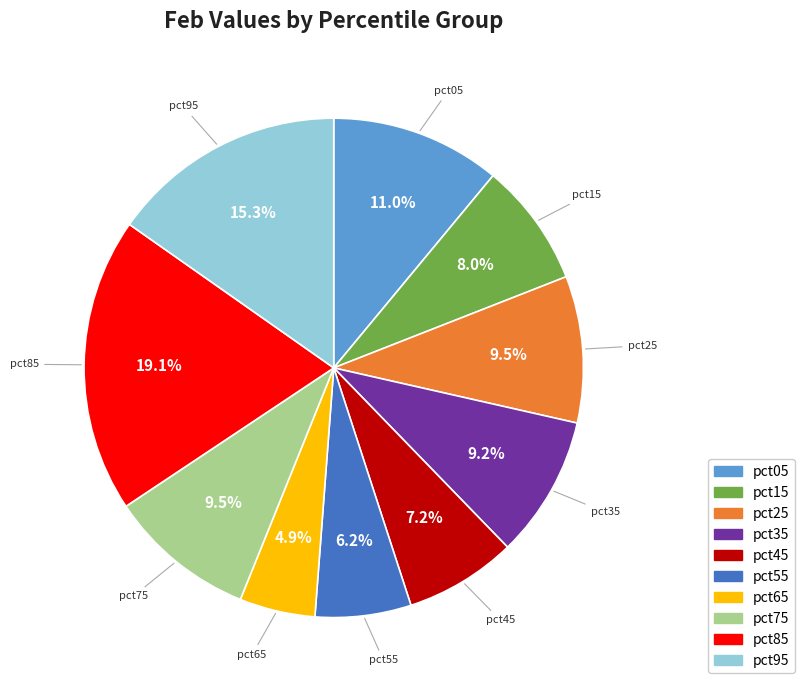

To the nearest percent, what percentage of the pie is pct65?

5%